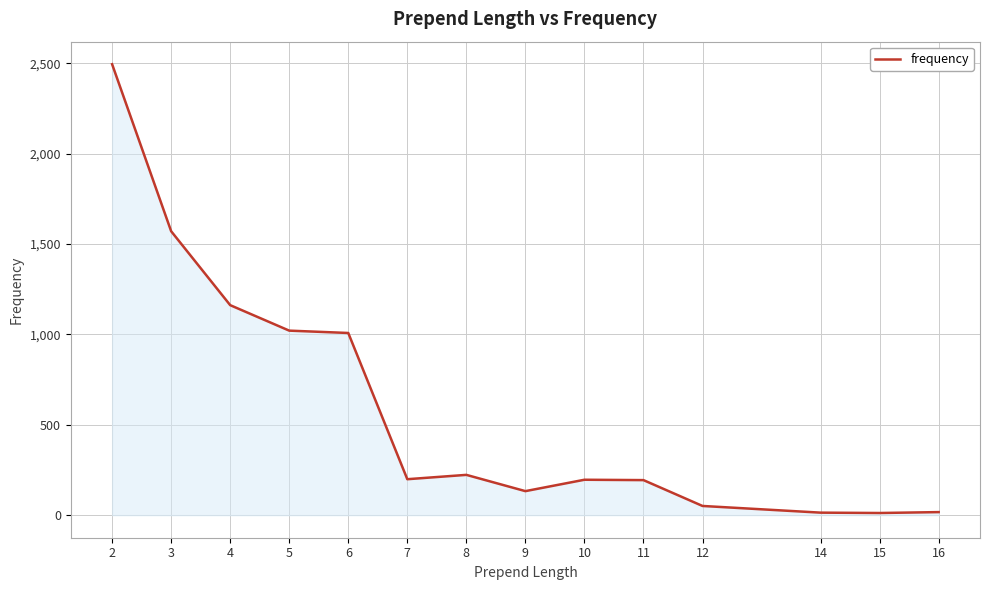

Is it true that the value at 2 is 2495?

True